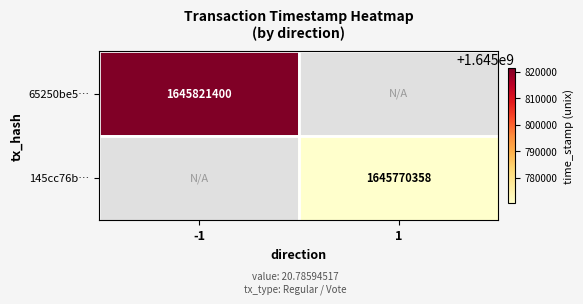

Is it true that 65250be5… equals 1645821400 at -1?

True